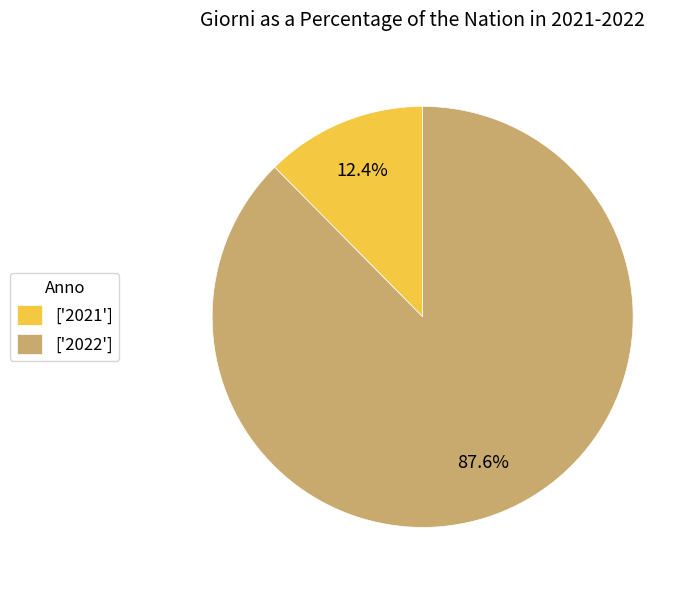

Combined, do ['2022'] and ['2021'] account for over 50%?

Yes